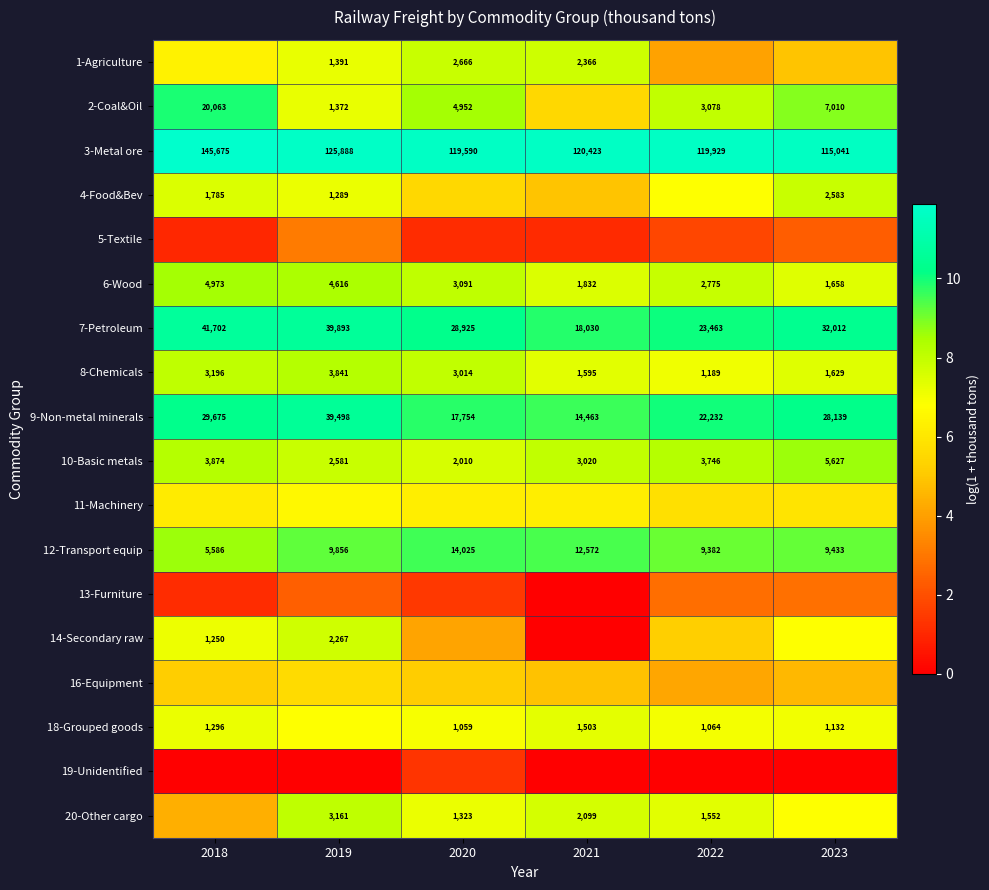

At which label does 1-Agriculture reach its peak?

2020